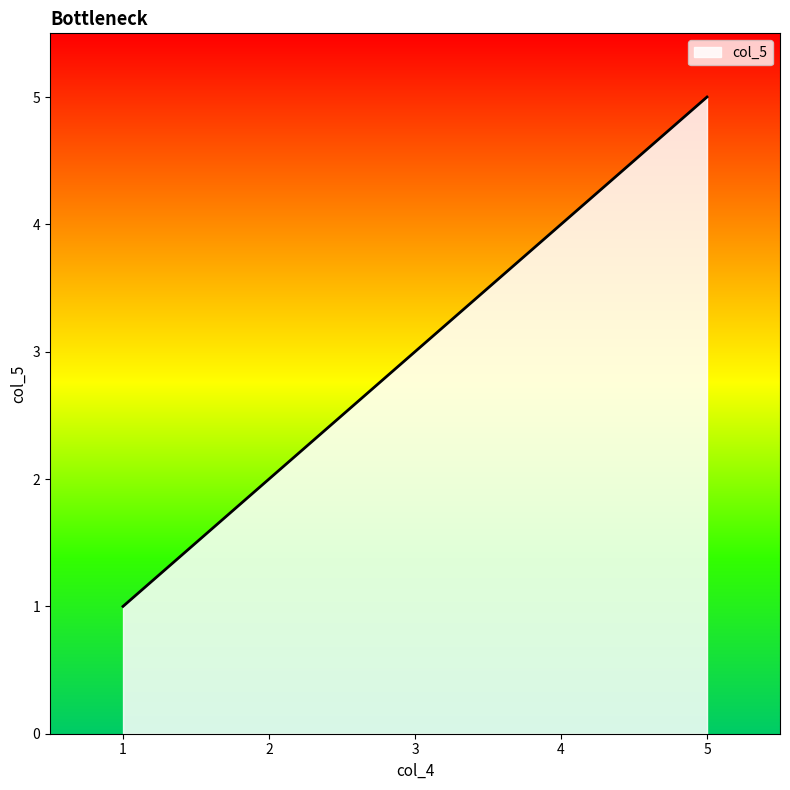

Read the value at 1.

1